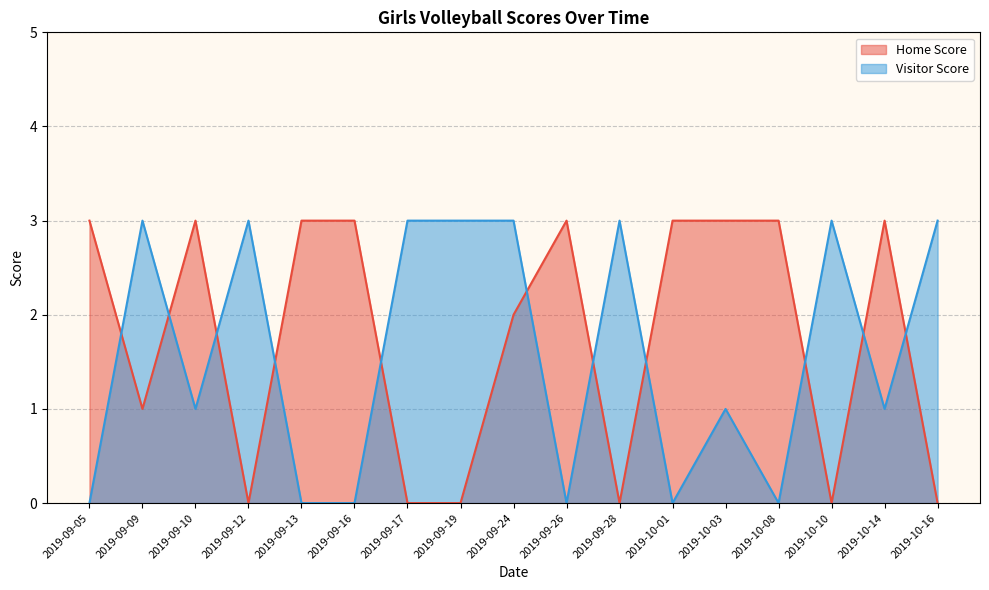

What is the difference between the maximum and minimum values in the Visitor Score series?

3